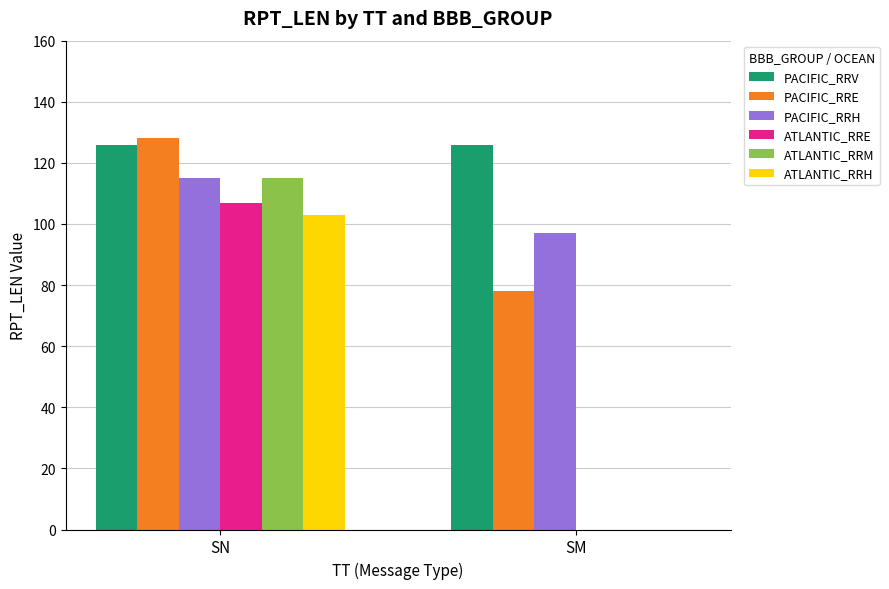

What is the difference between the ATLANTIC_RRE values at SM and SN?

107